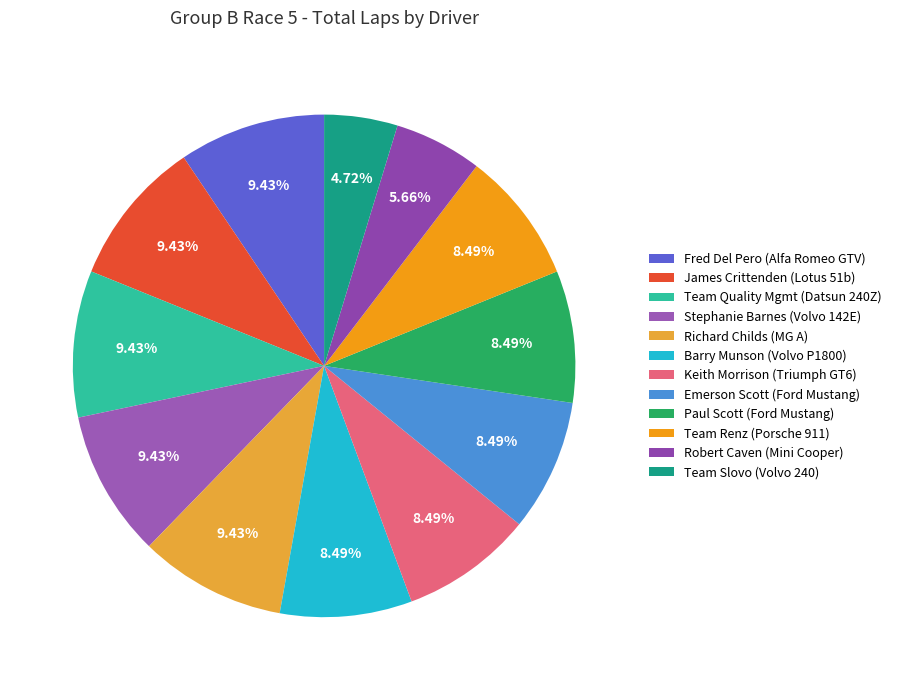

True or false: Robert Caven (Mini Cooper) accounts for 6% of the total.

True